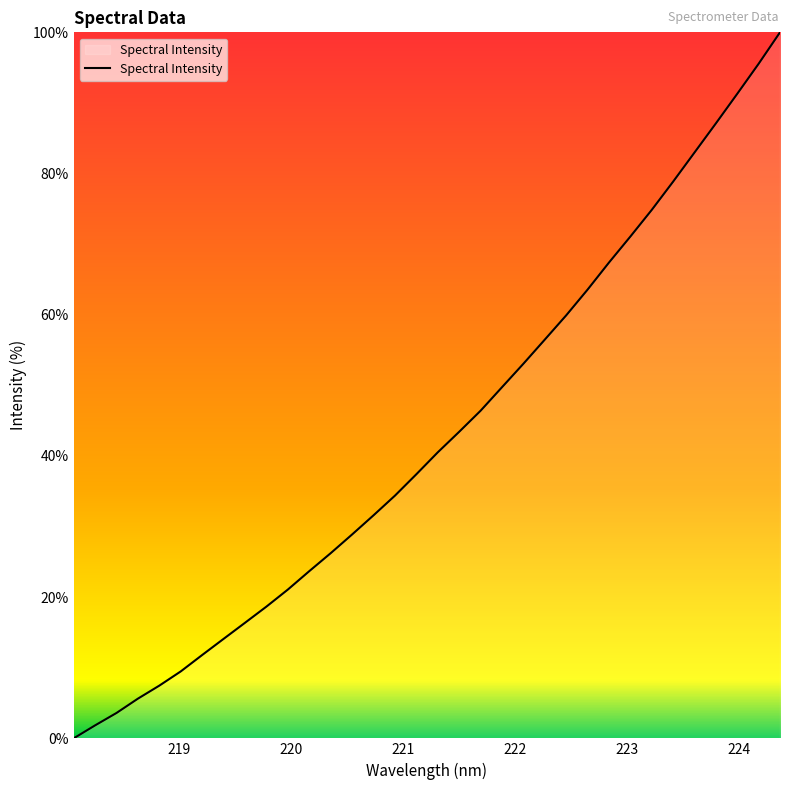

Count the number of values greater than 40.

17